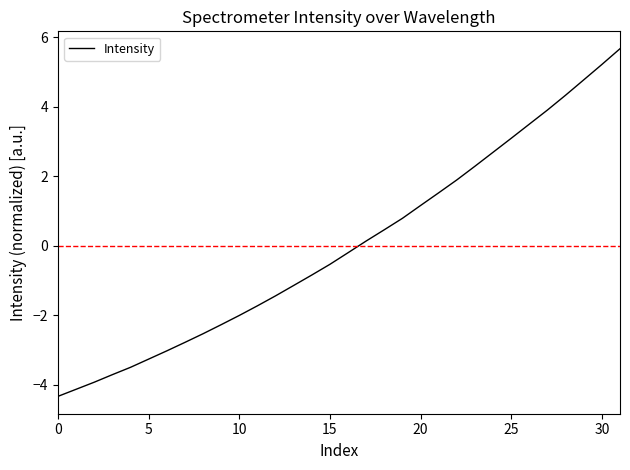

What is the smallest value displayed?

-4.3